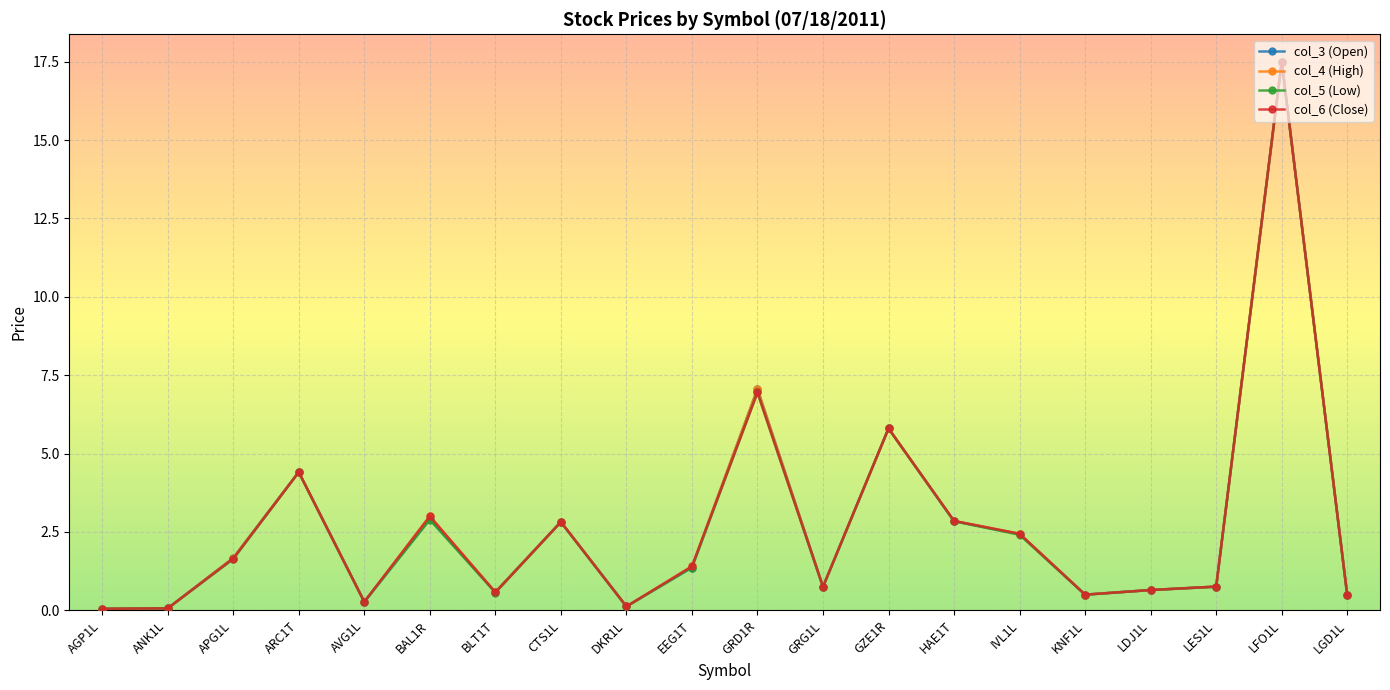

The value of col_5 (Low) at APG1L is 1.6. True or false?

True